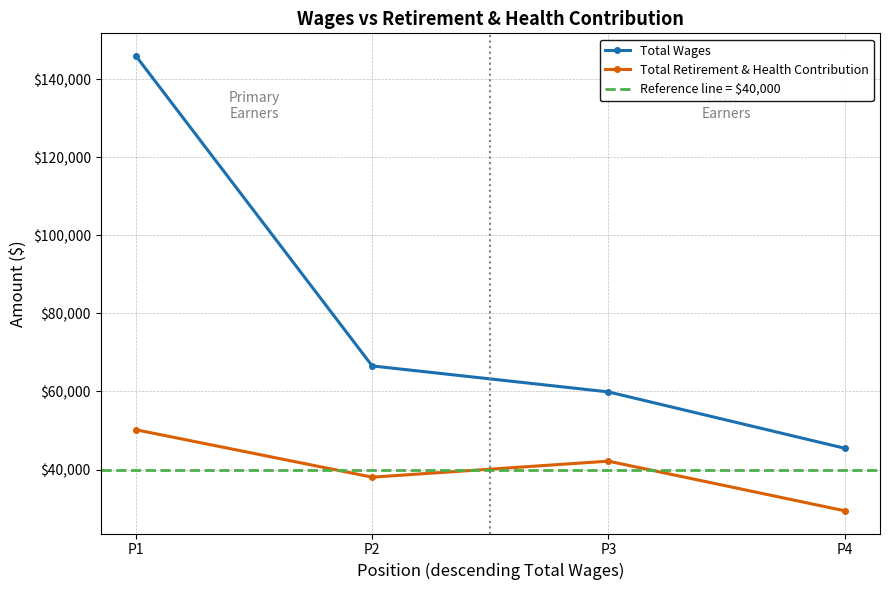

The value of Total Retirement & Health Contribution at P4 is 29450. True or false?

True